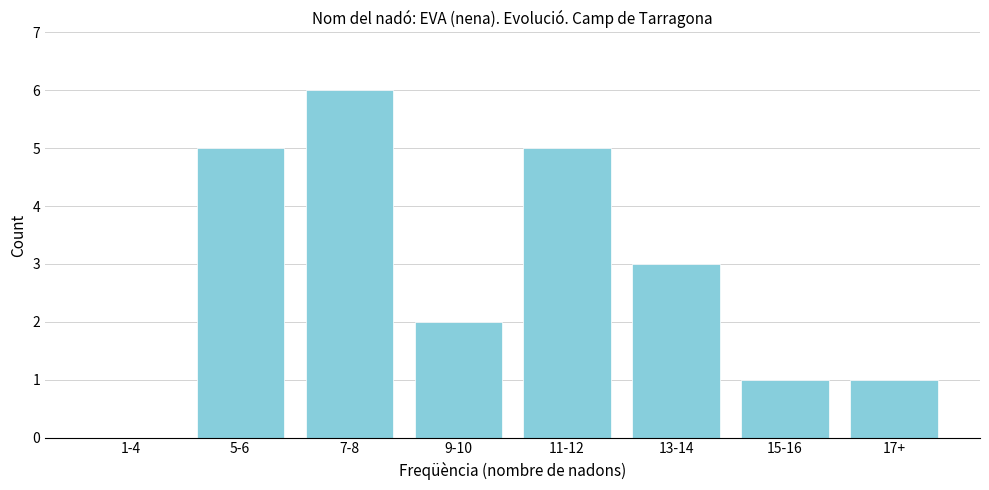

Reading left to right, extract all data points from this chart.

1-4=0	5-6=5	7-8=6	9-10=2	11-12=5	13-14=3	15-16=1	17+=1